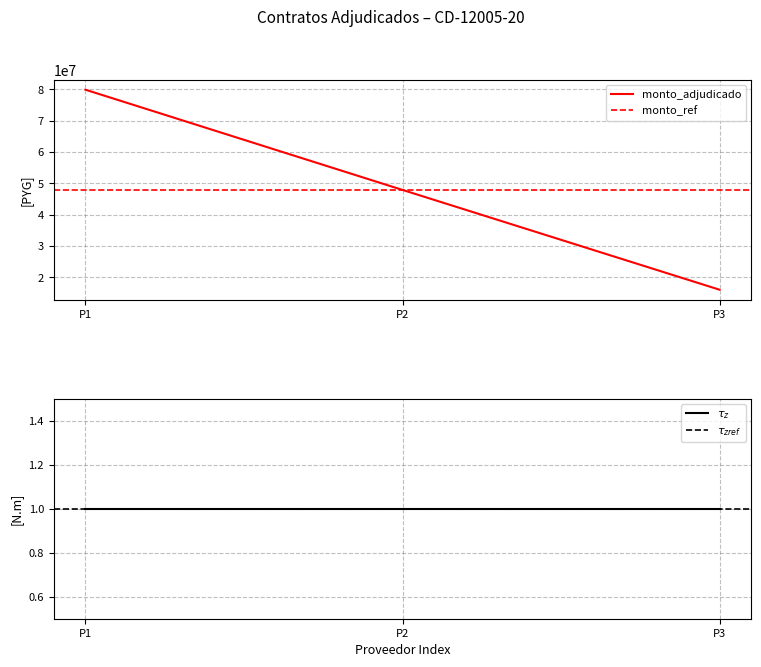

What is the highest value of the monto_adjudicado series?

79894187